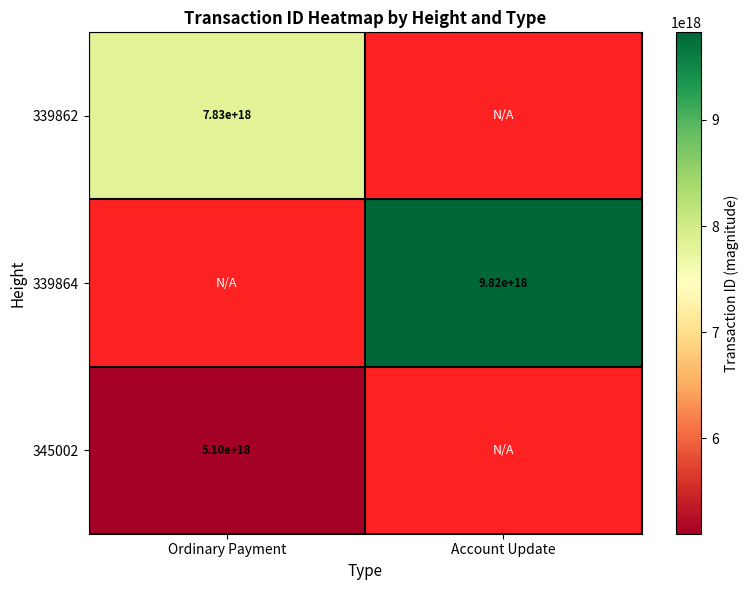

True or false: 339862 has a value of 13843566782906423296 at Ordinary Payment.

False